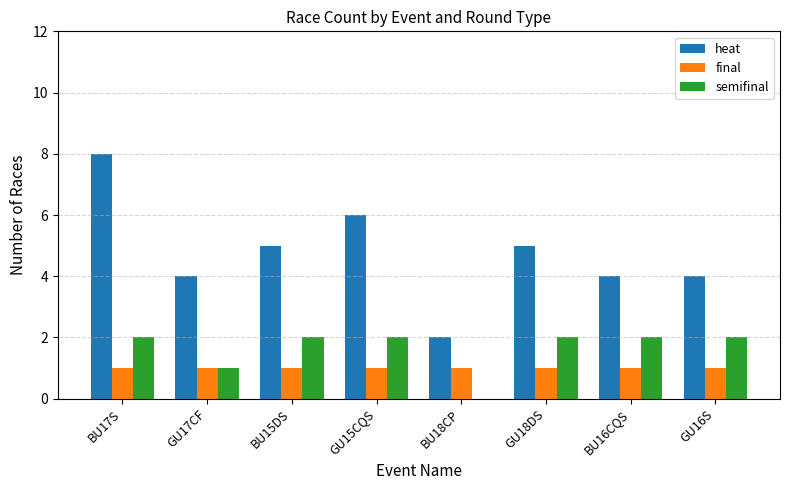

True or false: semifinal has a value of 2 at GU17CF.

False